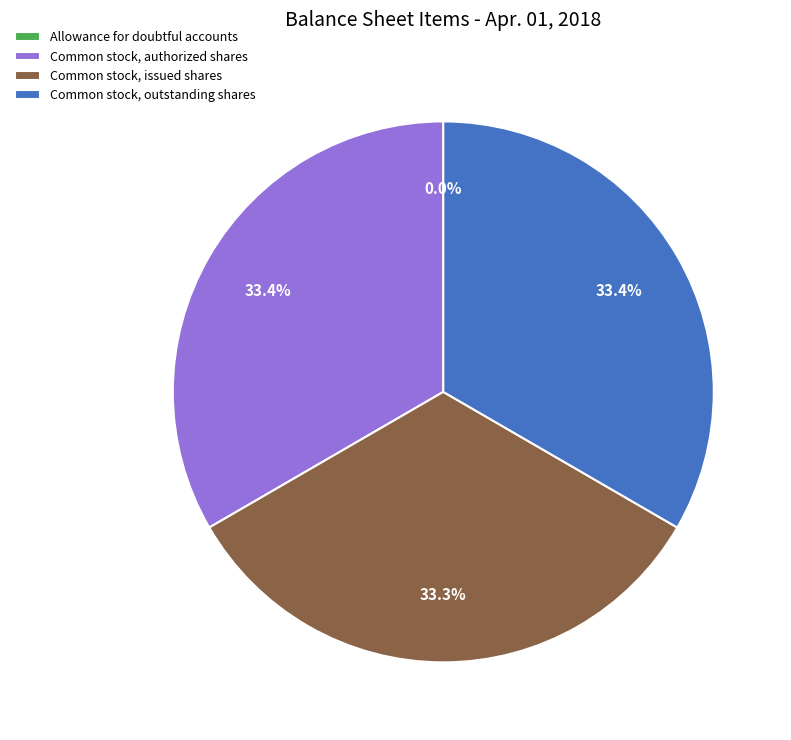

Does Common stock, authorized shares account for over 50% of the chart?

No